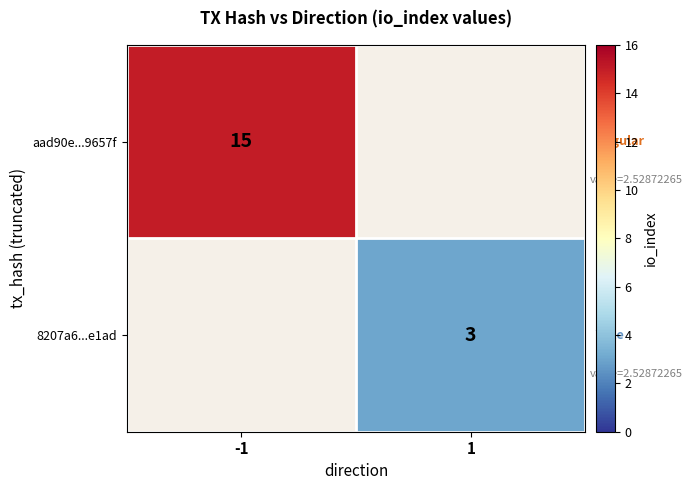

The aad90e...9657f series shows 20 at -1. True or false?

False